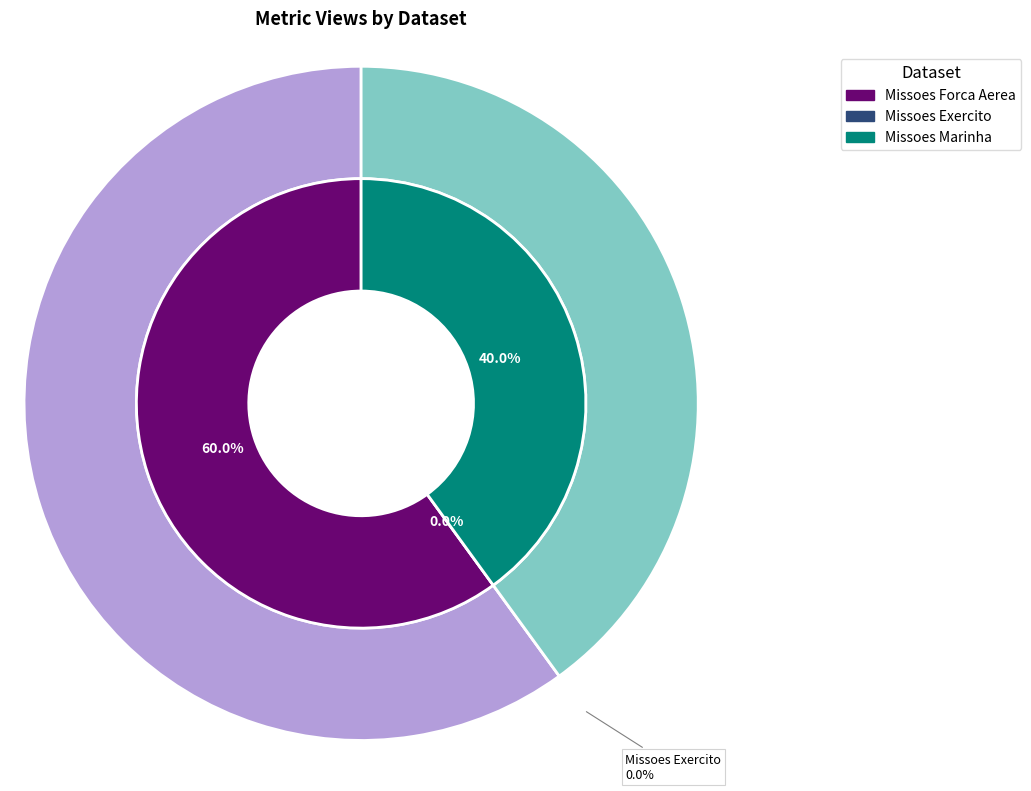

Count the number of slices in the pie.

3